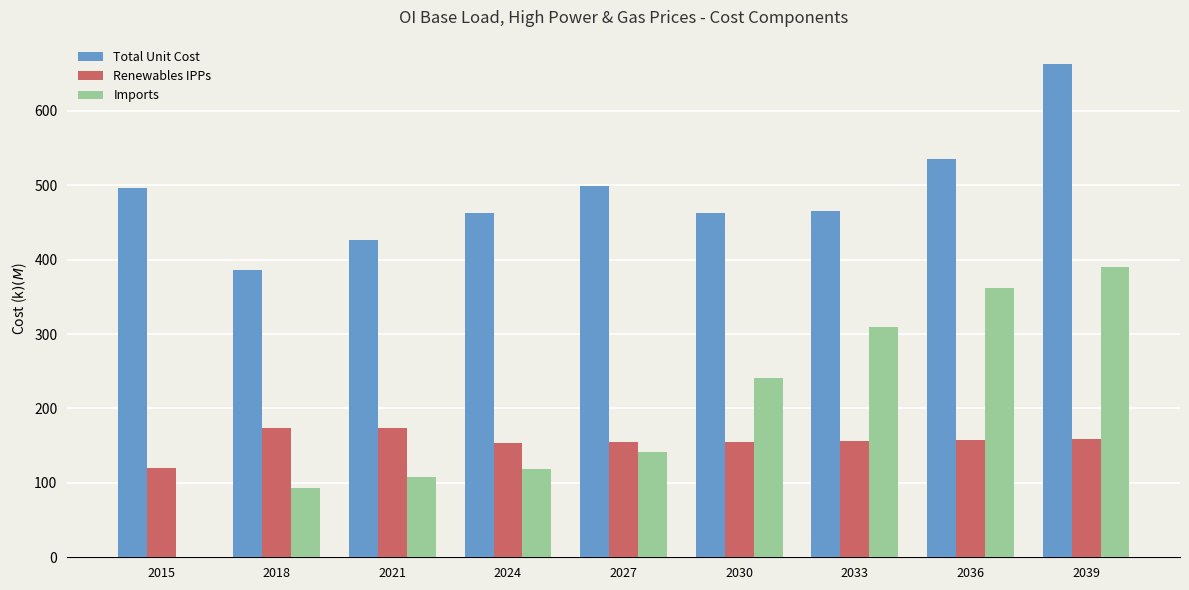

Which series changed the most between 2018 and 2039?

Imports